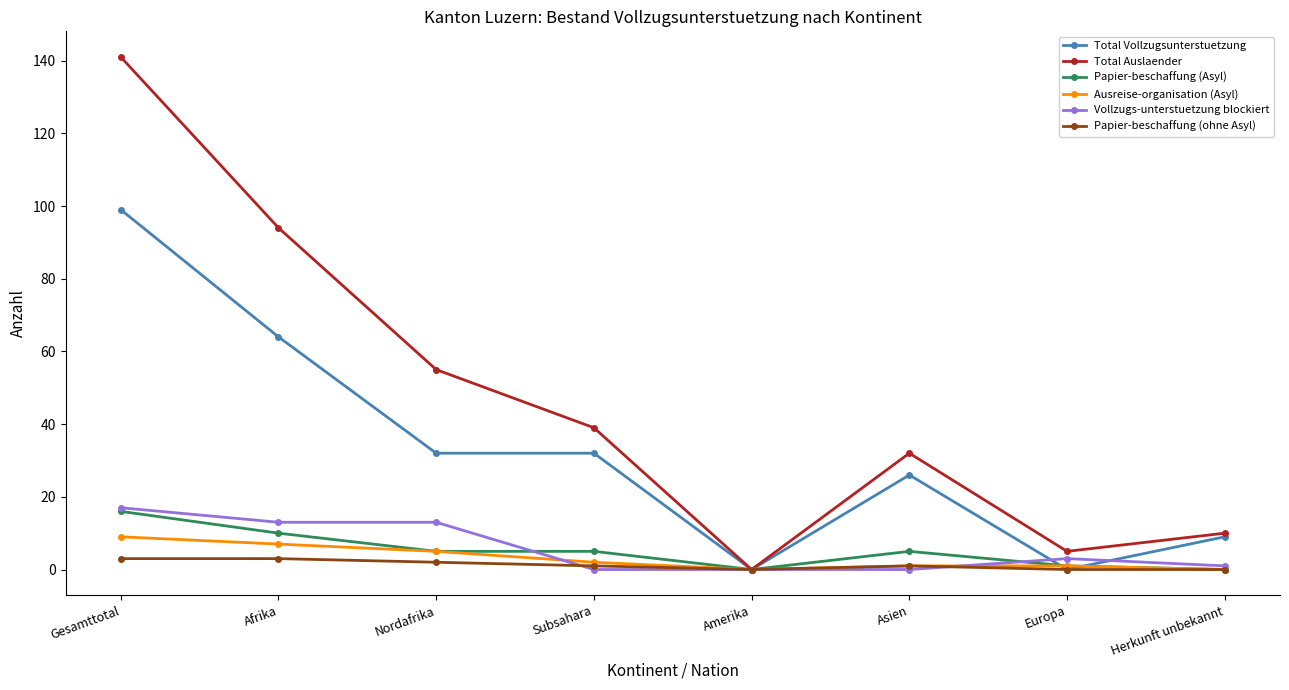

What is the greatest value displayed?

141